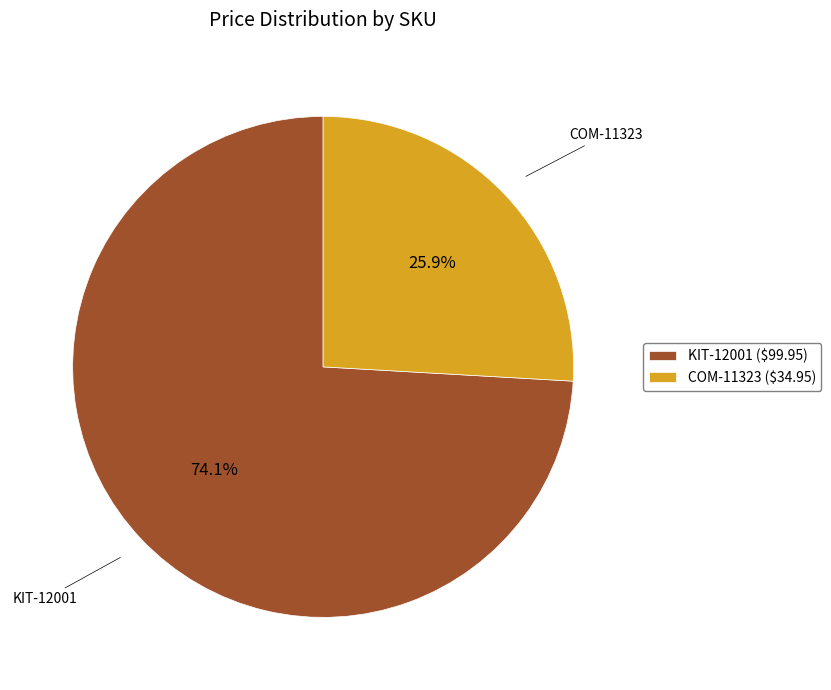

Which has a higher value, KIT-12001 or COM-11323?

KIT-12001